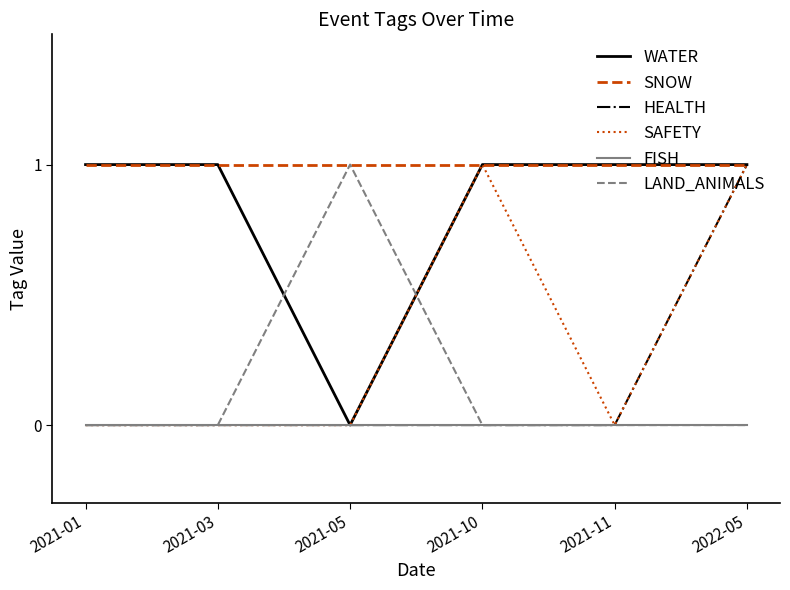

Reading left to right, transcribe all the data shown in this chart.

WATER: 1	1	0	1	1	1
SNOW: 1	1	1	1	1	1
HEALTH: 0	0	0	0	0	1
SAFETY: 0	0	0	1	0	1
FISH: 0	0	0	0	0	0
LAND_ANIMALS: 0	0	1	0	0	0